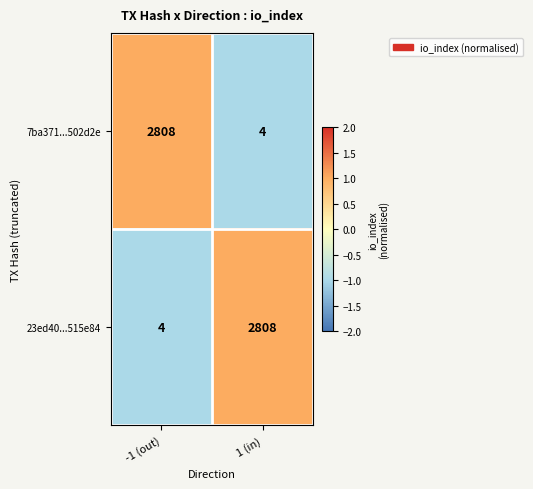

Reading left to right, extract all data points from this chart.

7ba371...502d2e: -1 (out)=2808	1 (in)=4
23ed40...515e84: -1 (out)=4	1 (in)=2808